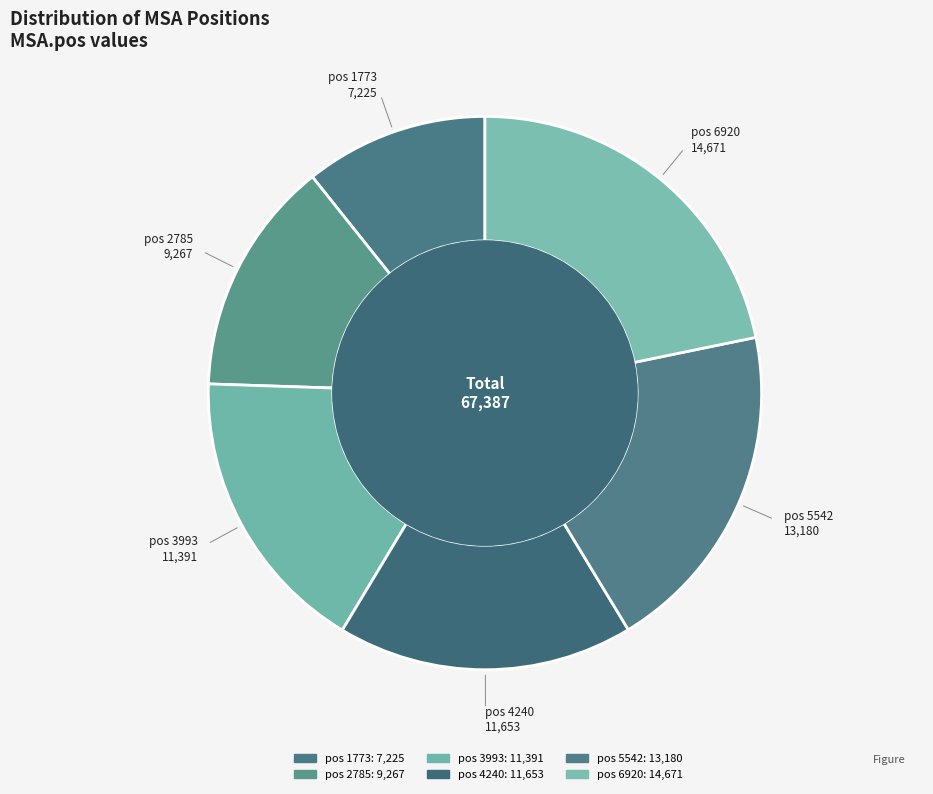

How many slices are in this pie chart?

6